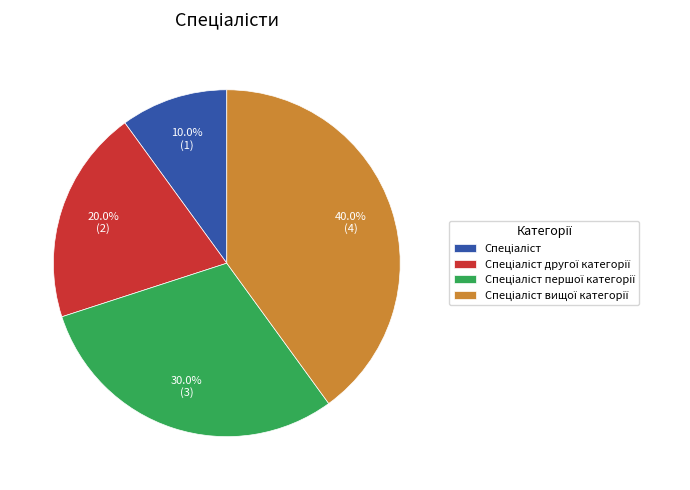

Does any single category account for the majority?

No